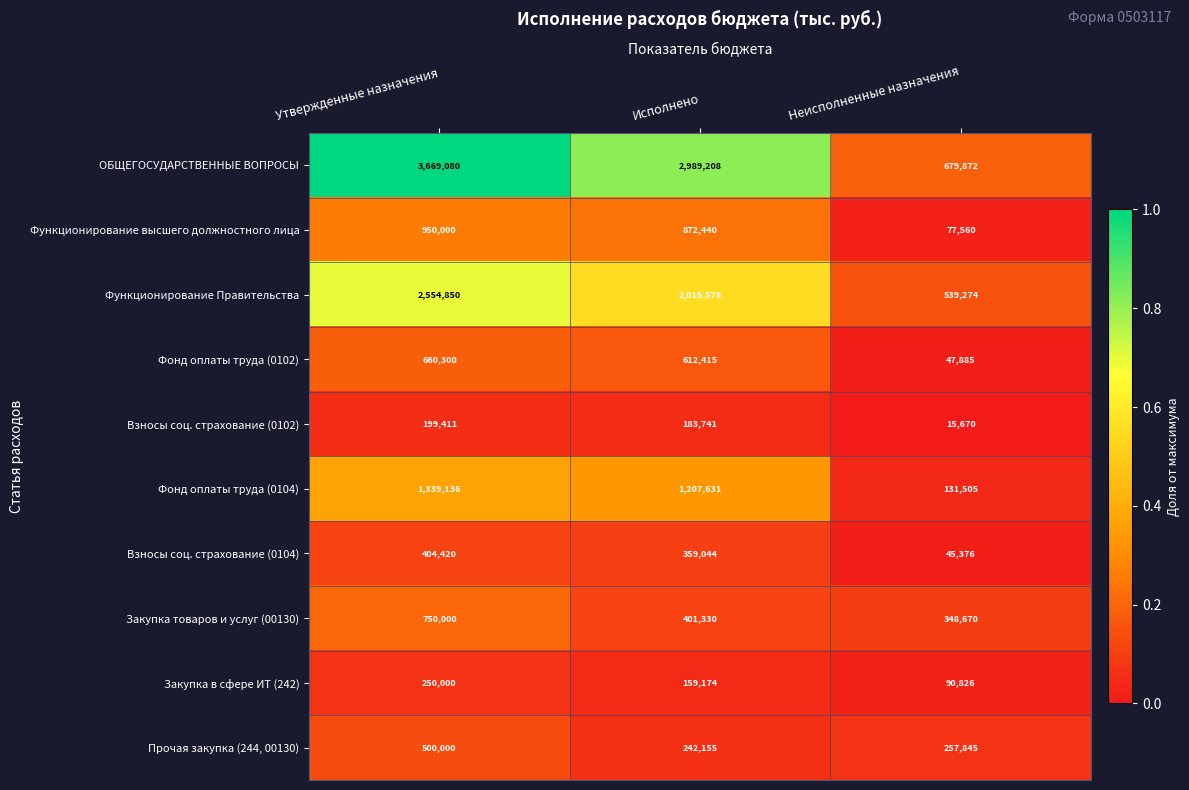

Reading left to right, list all the values displayed in this chart.

ОБЩЕГОСУДАРСТВЕННЫЕ ВОПРОСЫ: 3669080	2989208	679872
Функционирование высшего должностного лица: 950000	872440	77560
Функционирование Правительства: 2554850	2015576	539274
Фонд оплаты труда (0102): 660300	612415	47885
Взносы соц. страхование (0102): 199411	183741	15670
Фонд оплаты труда (0104): 1339136	1207631	131505
Взносы соц. страхование (0104): 404420	359044	45376
Закупка товаров и услуг (00130): 750000	401330	348670
Закупка в сфере ИТ (242): 250000	159174	90826
Прочая закупка (244, 00130): 500000	242155	257845